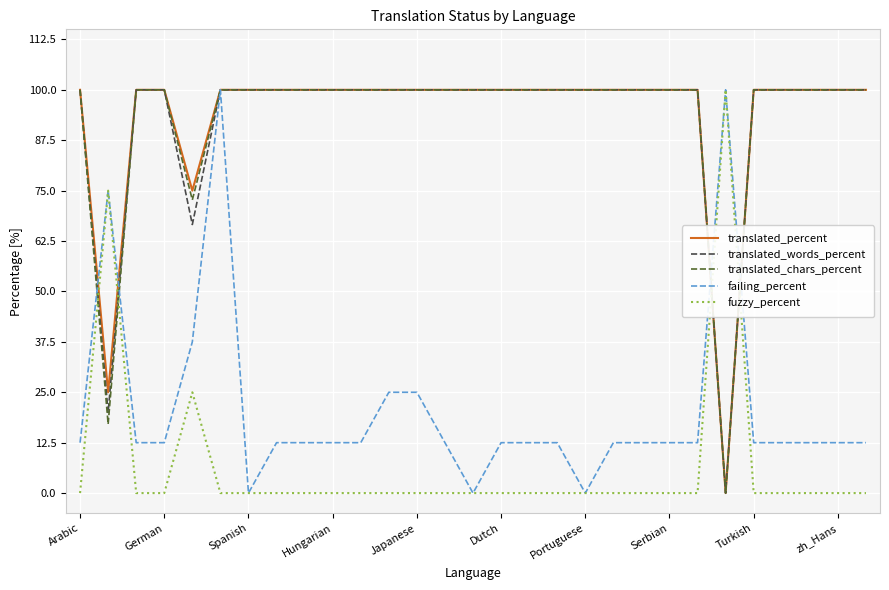

After their last crossing, which series has the higher values: translated_words_percent or fuzzy_percent?

translated_words_percent